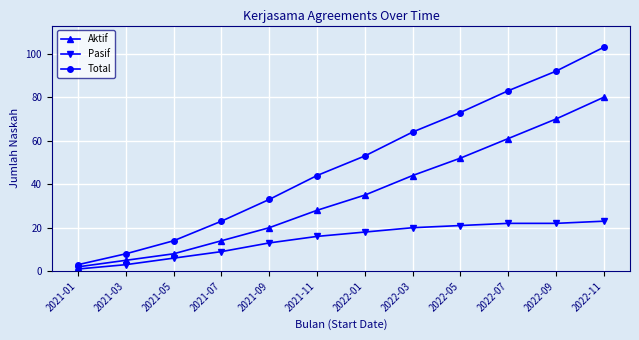

At which category is the sum across all series the highest?

2022-11